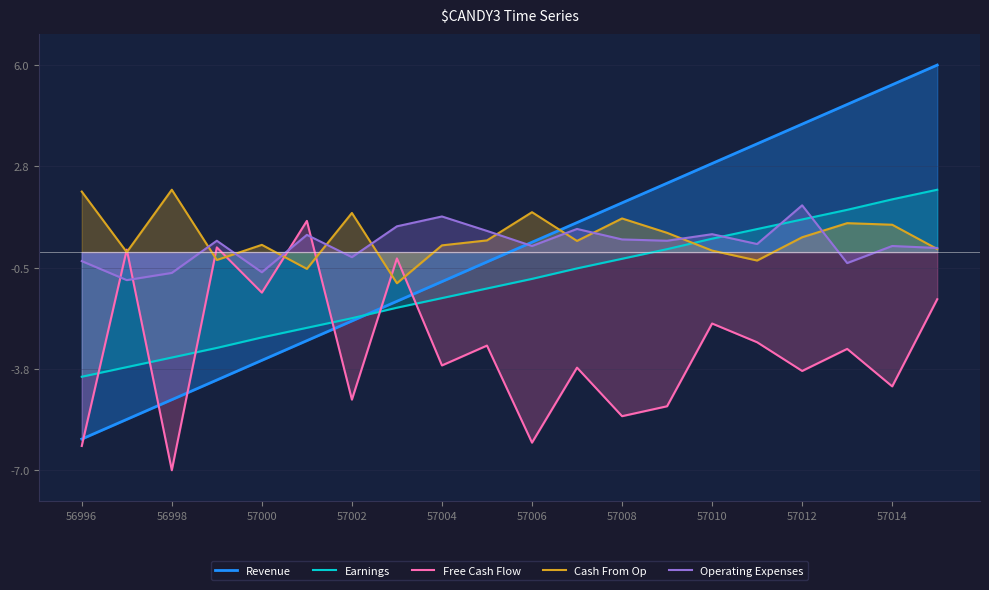

What is the sum of all Cash From Op values?

9.7